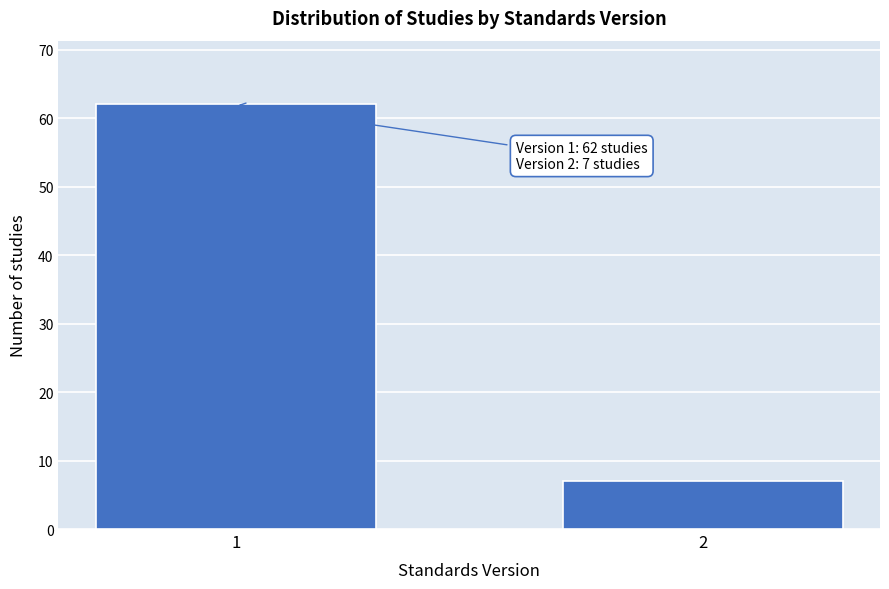

Reading left to right, list all the values displayed in this chart.

1=62	2=7